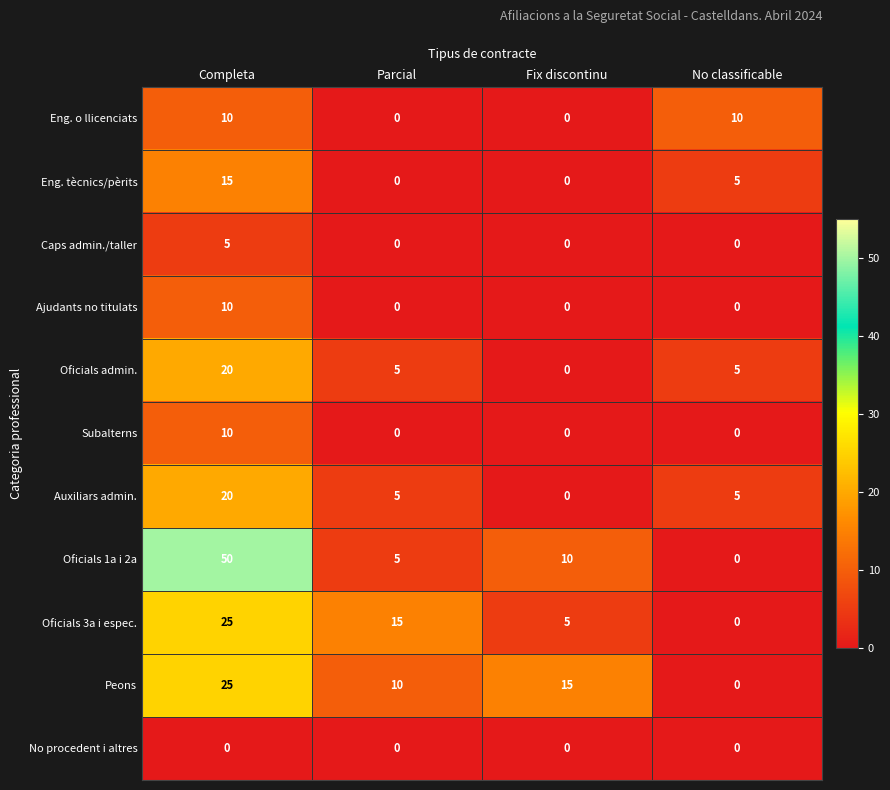

Between Completa and No classificable, which series saw the biggest shift?

Oficials 1a i 2a